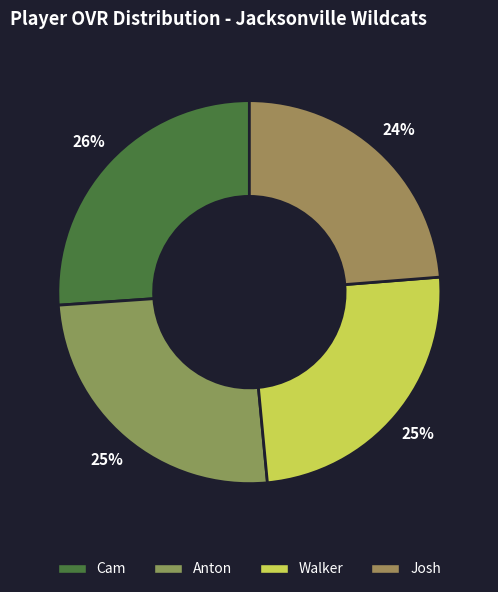

What is the ratio of the value at Josh to the value at Cam?

0.9